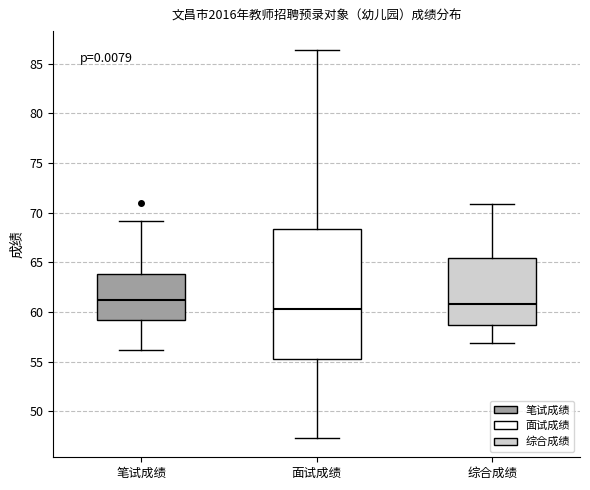

Which box is the tallest, from its lower edge to its upper edge?

面试成绩